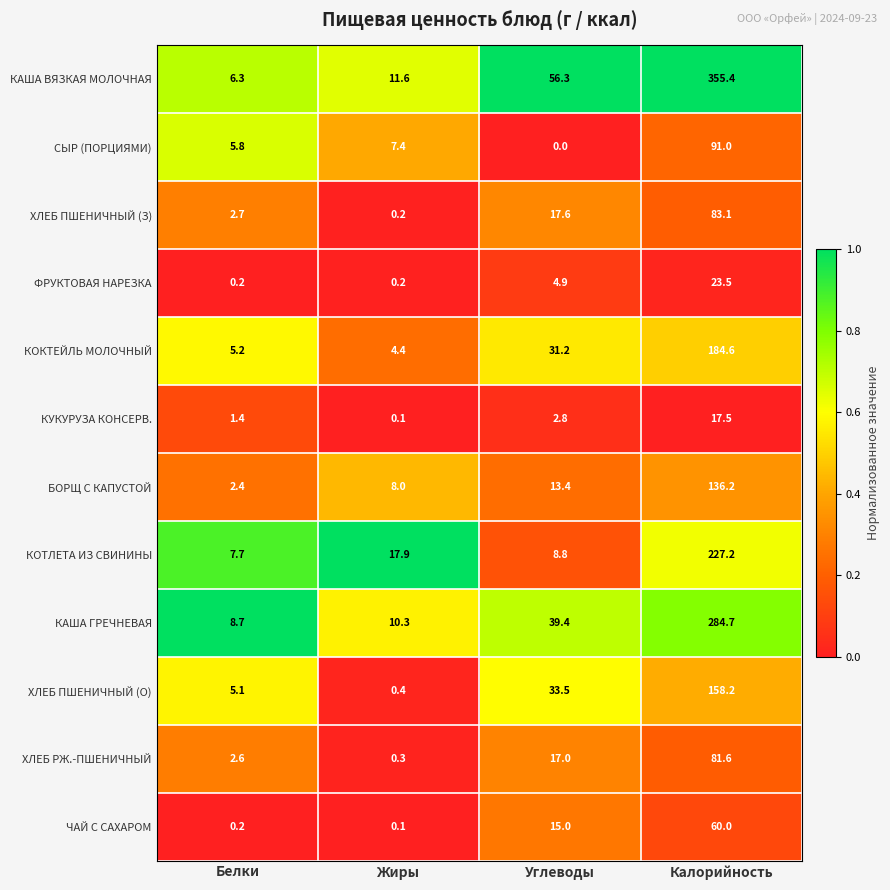

At which category does the chart reach its minimum across all series?

Углеводы